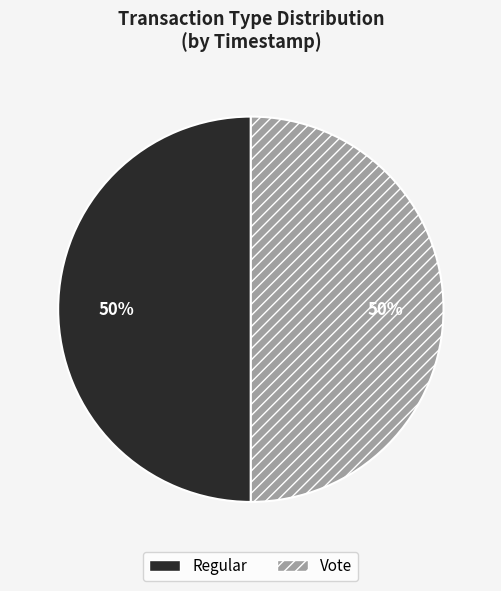

Approximately how many times larger is the value at Vote compared to Regular?

1.0